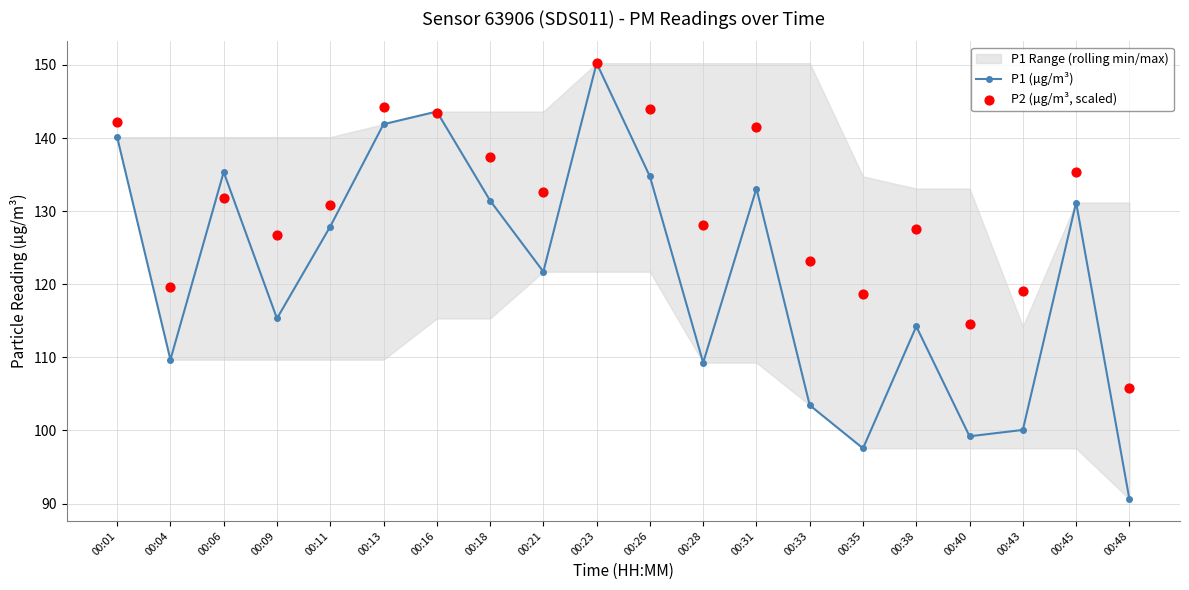

At which category is the sum across all series the highest?

00:23